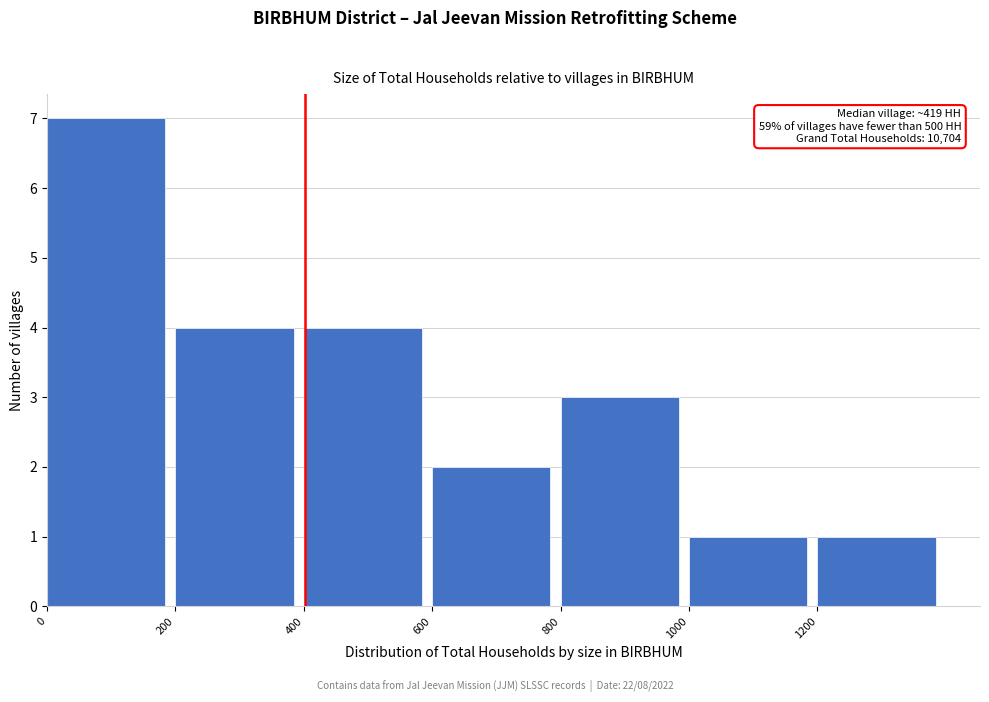

Which range on the x-axis has the tallest bar?

0 to 200